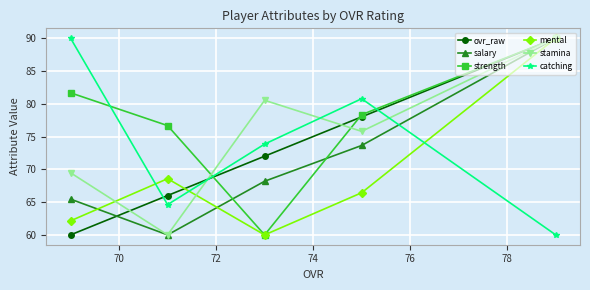

What is the minimum value shown in the chart?

60.0